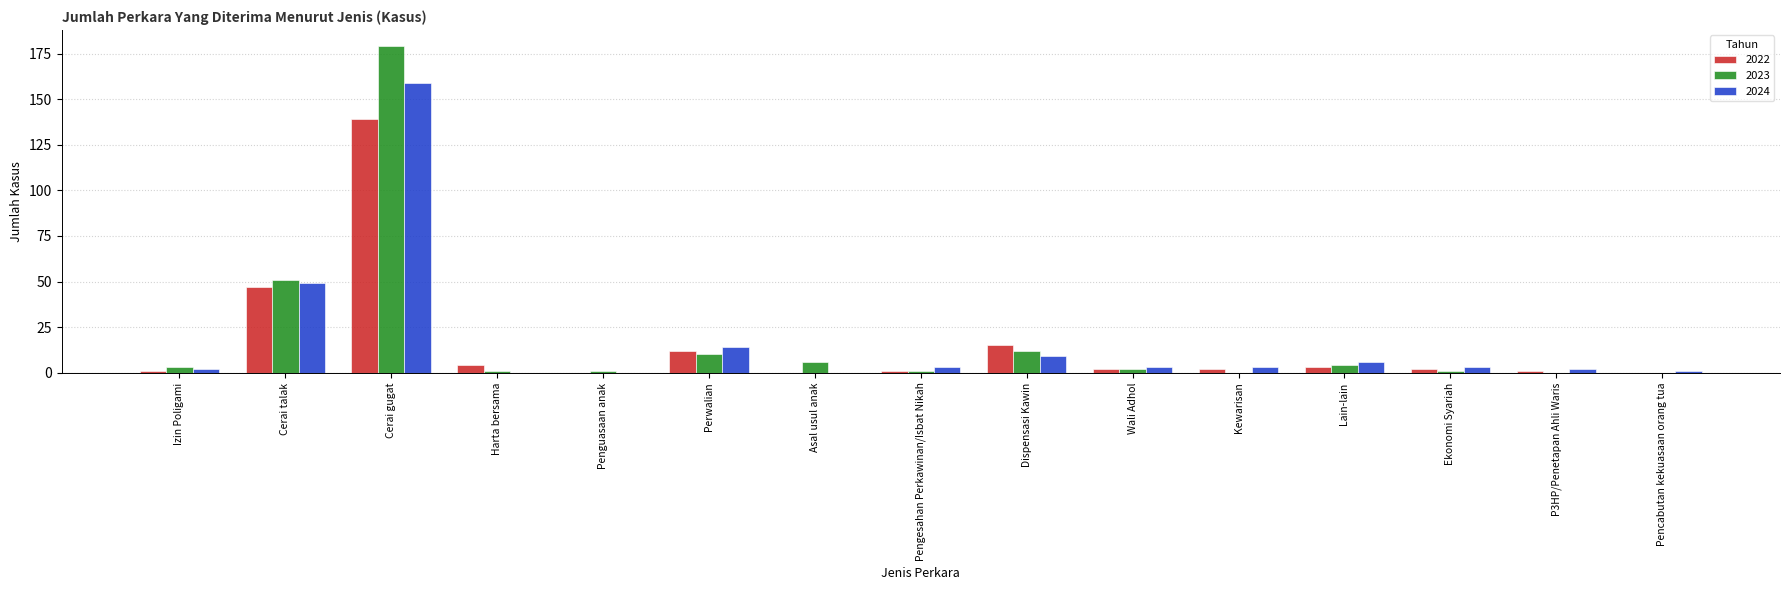

At which category is the sum across all series the highest?

Cerai gugat